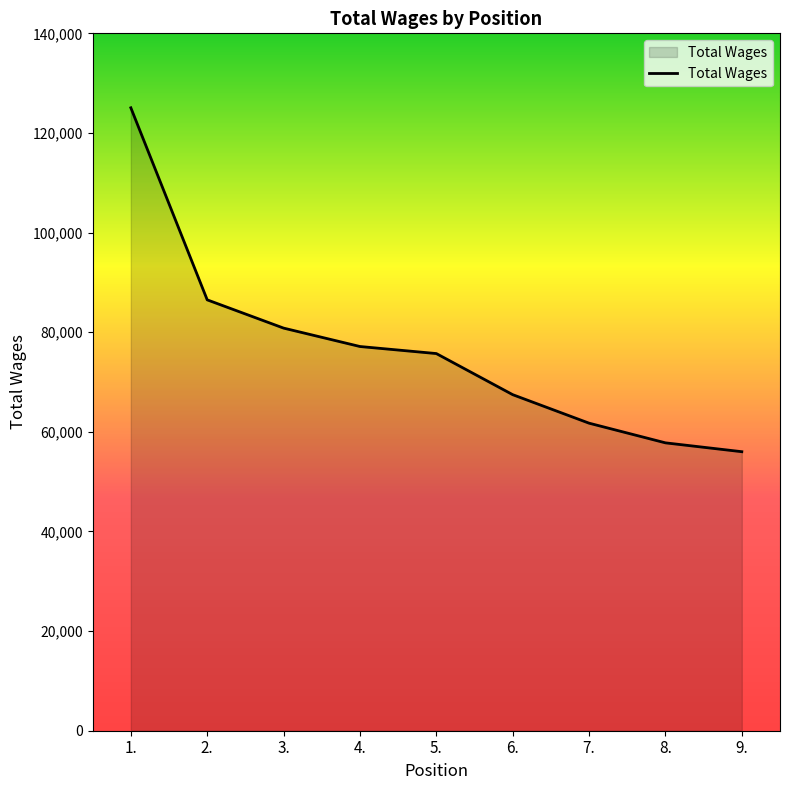

What is the difference between the values at 6. and 3.?

13362